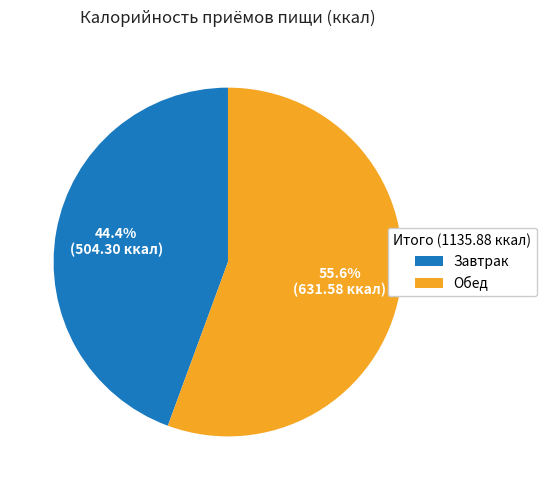

What is the majority slice?

Обед